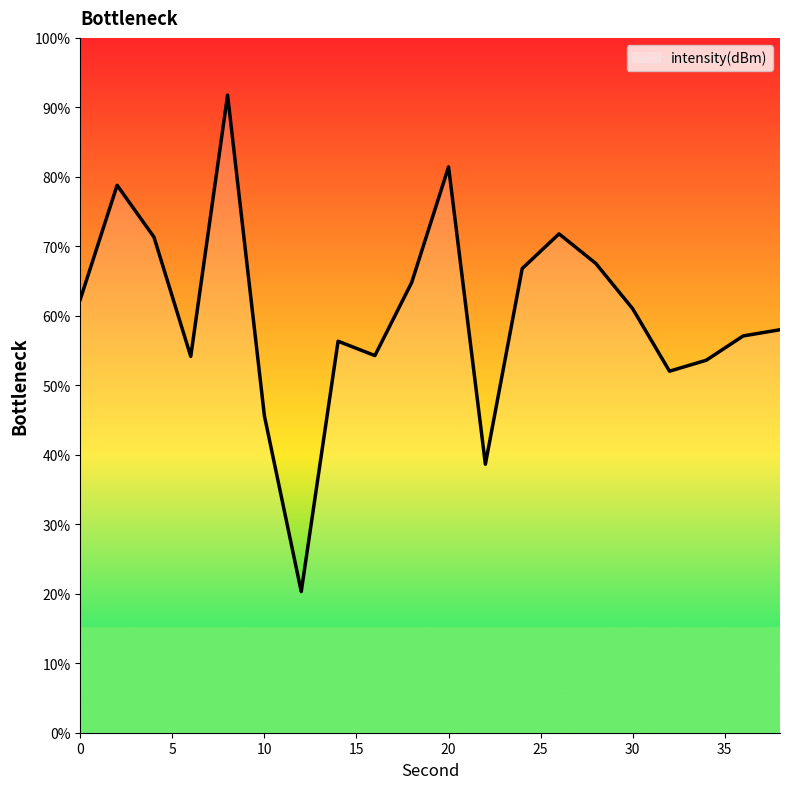

Count the number of categories in the chart.

20